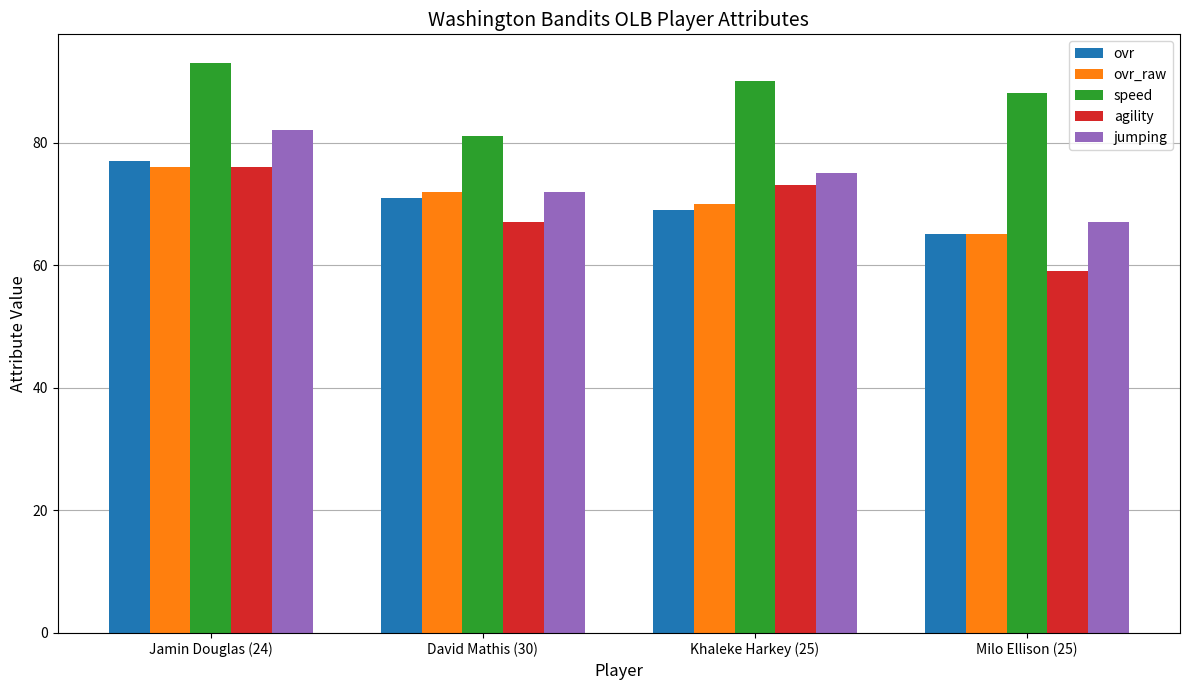

What is the value of the jumping bar at the 1st from the left?

82